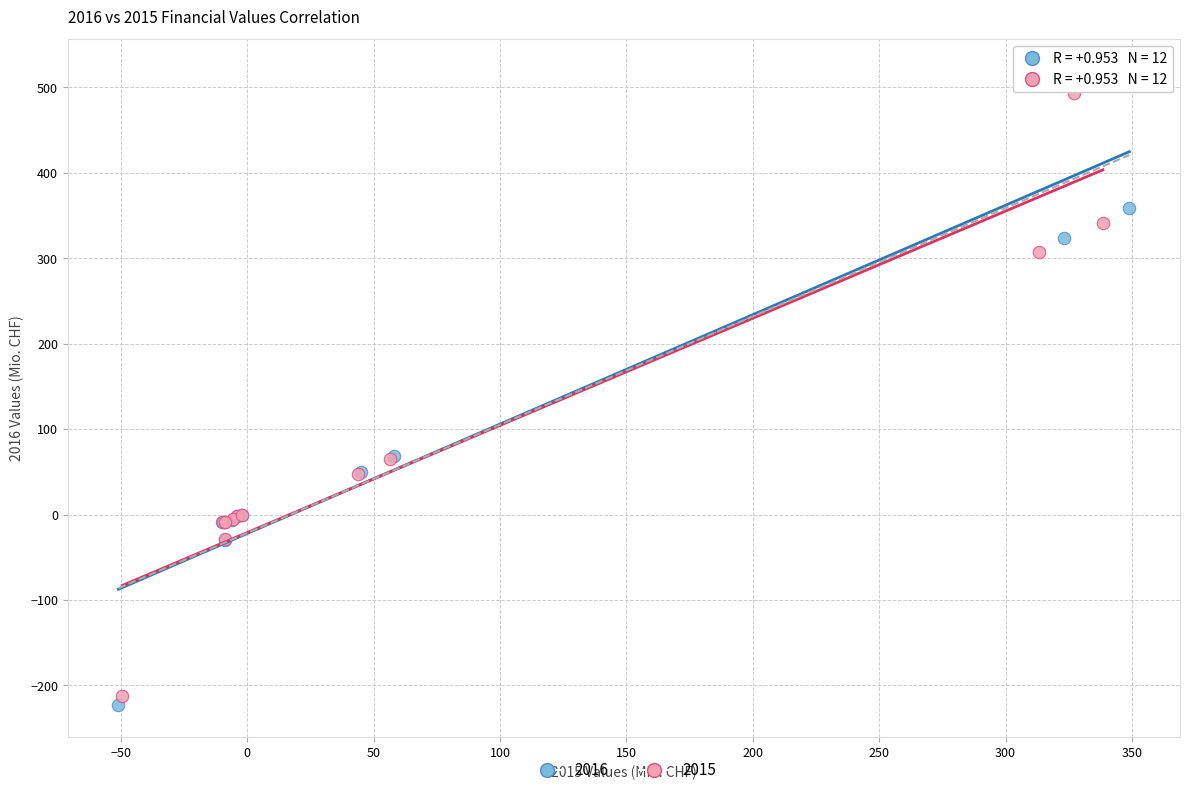

Which series has the widest spread of Y values?

2016